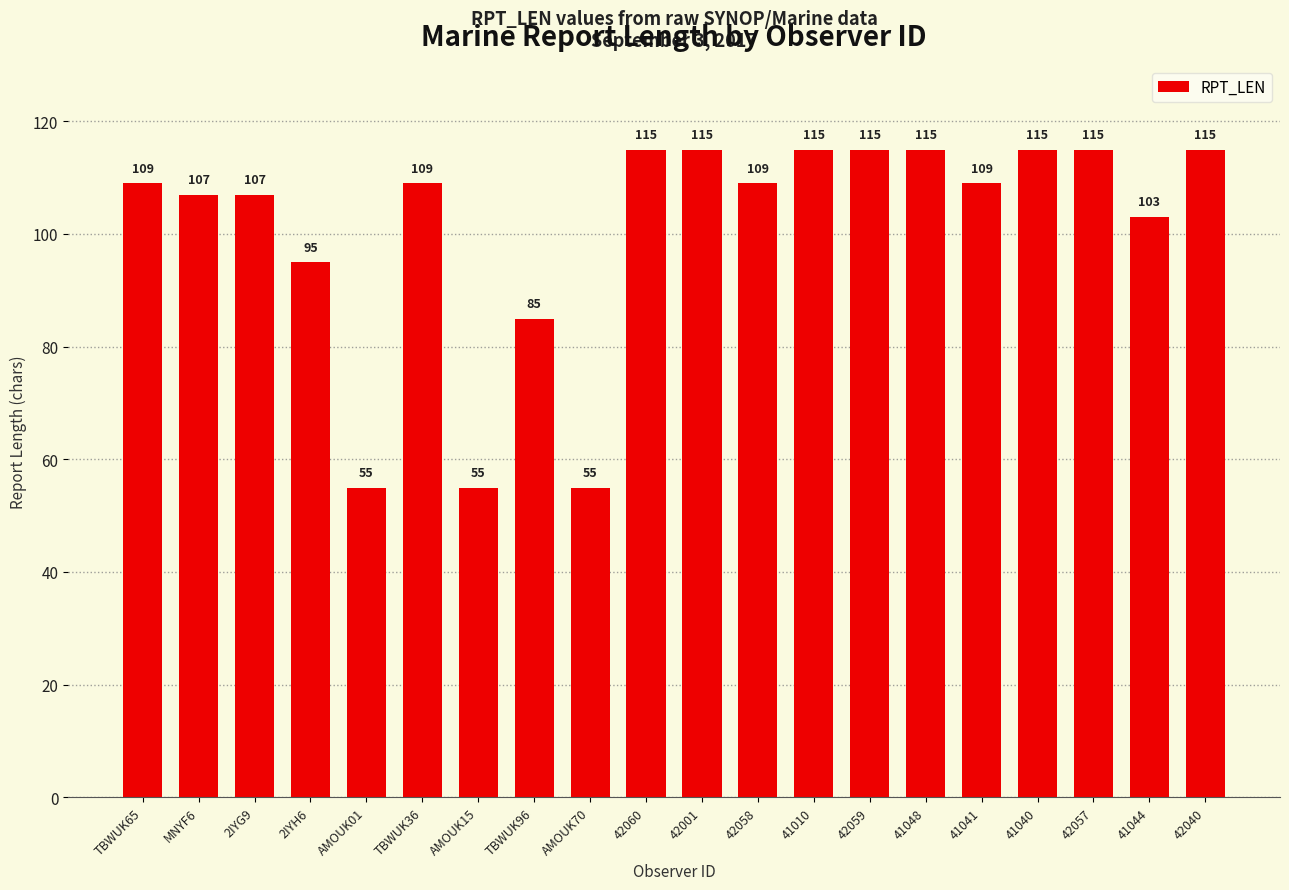

The chart shows a value of 64 at 41048. True or false?

False